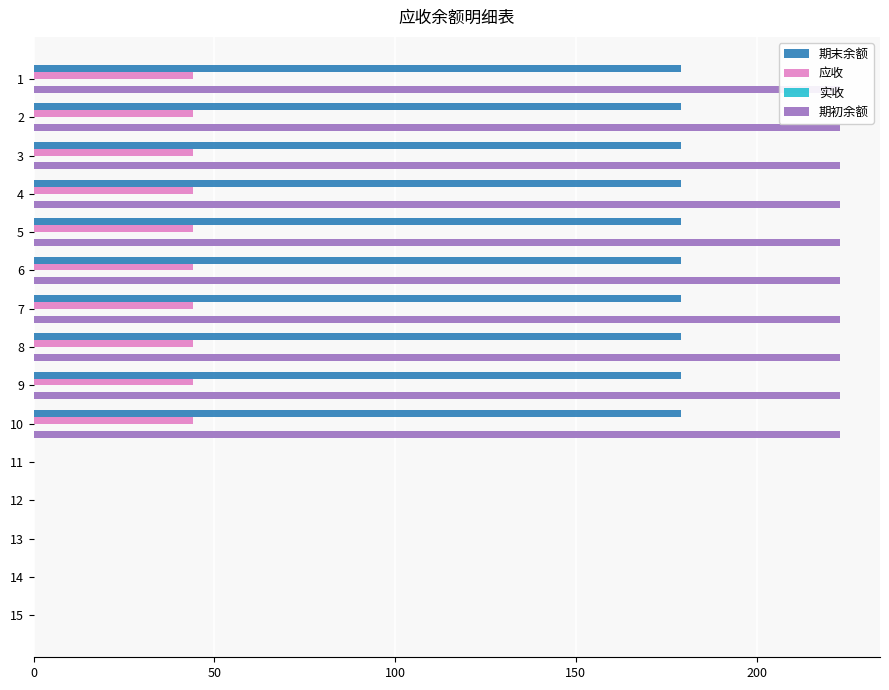

Reading left to right, extract all data points from this chart.

期末余额: 179.0	179.0	179.0	179.0	179.0	179.0	179.0	179.0	179.0	179.0	0.0	0.0	0.0	0.0	0.0
应收: 44.0	44.0	44.0	44.0	44.0	44.0	44.0	44.0	44.0	44.0	0.0	0.0	0.0	0.0	0.0
实收: 0.2	0.2	0.2	0.2	0.2	0.2	0.2	0.2	0.2	0.2	0.2	0.2	0.2	0.2	0.2
期初余额: 223.0	223.0	223.0	223.0	223.0	223.0	223.0	223.0	223.0	223.0	0.0	0.0	0.0	0.0	0.0